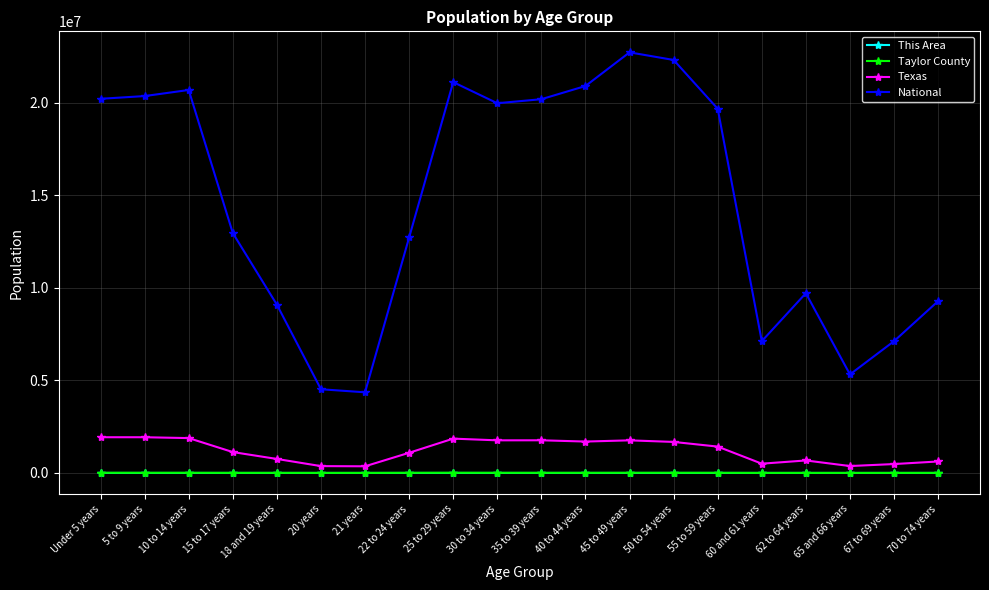

The value of This Area at 35 to 39 years is 247. True or false?

True